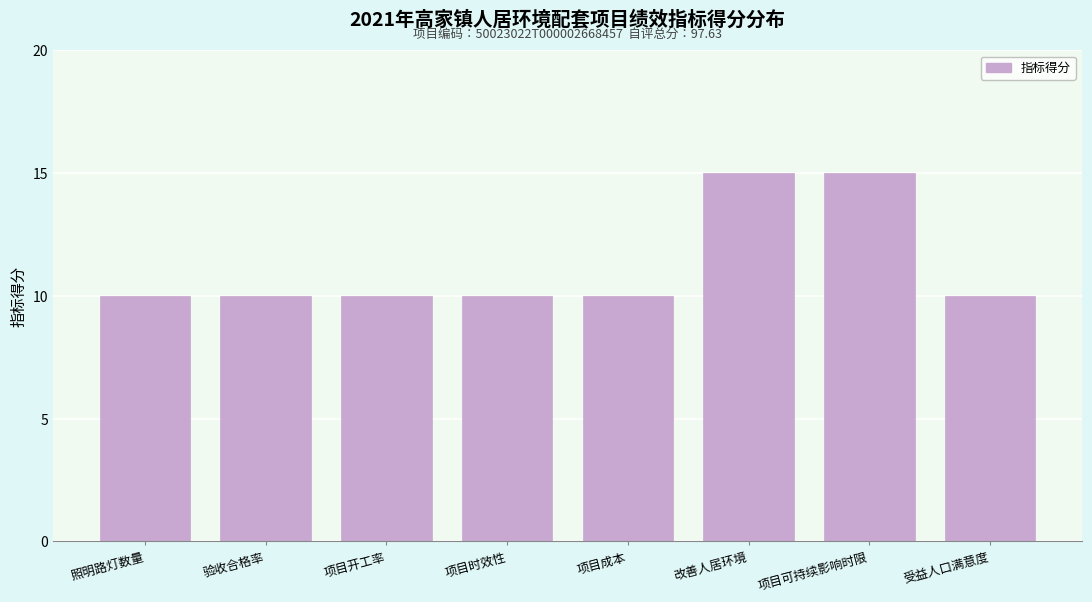

Reading right to left, what are all the values shown in this chart?

10	15	15	10	10	10	10	10